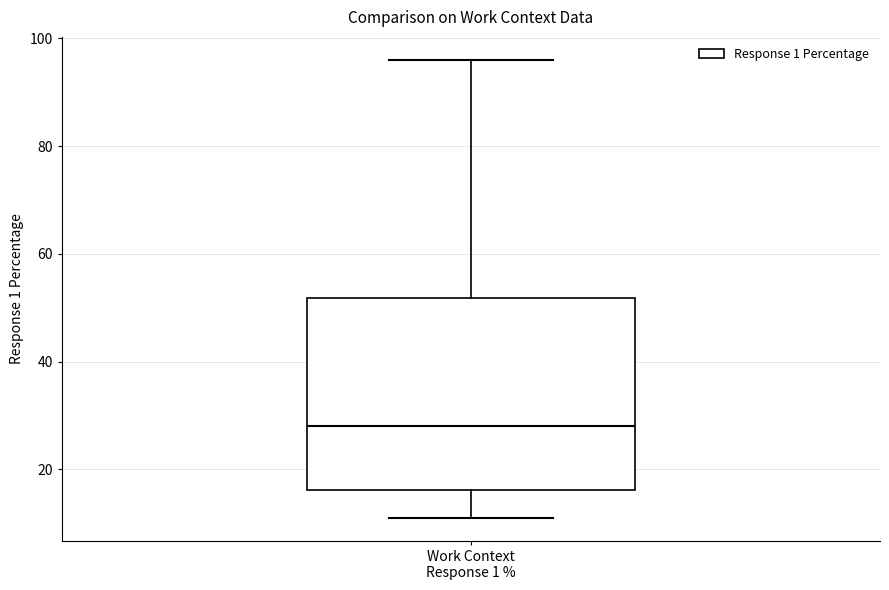

Transcribe this box plot: give where the median line is, the range the box spans, and where the two whiskers end, as read against the y-axis. The values are not printed on the chart, so give them approximately, as read against the axis.

median 28, box 16 to 52, whiskers 12 to 96